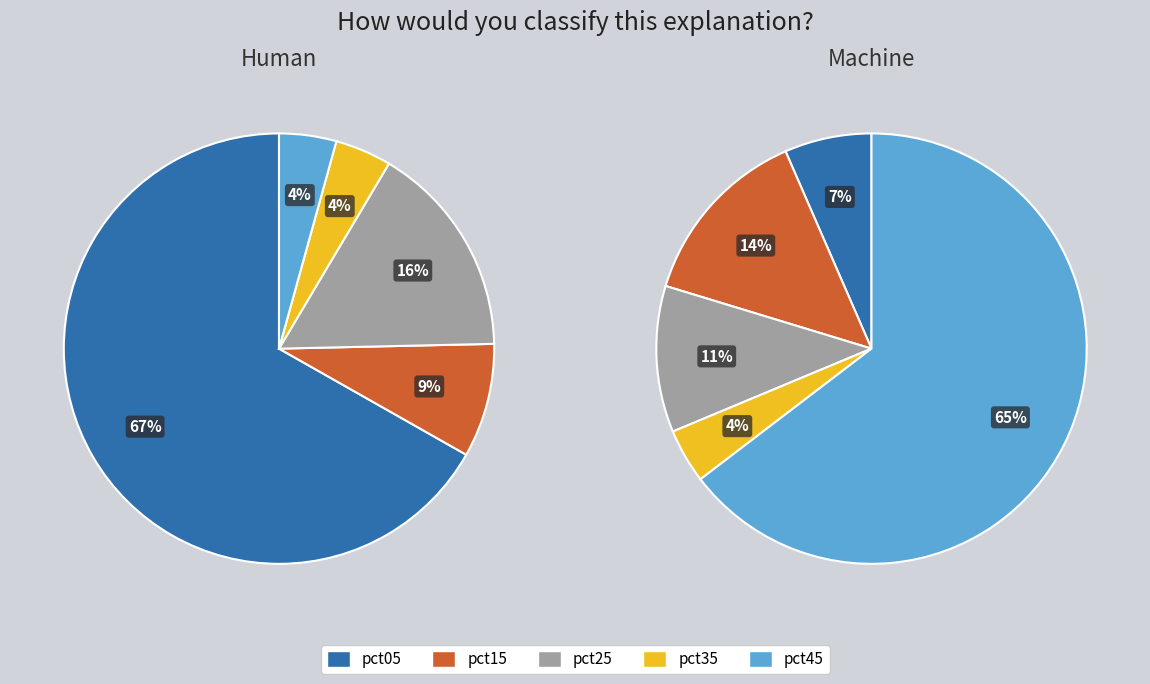

How many segments does this pie chart have?

10